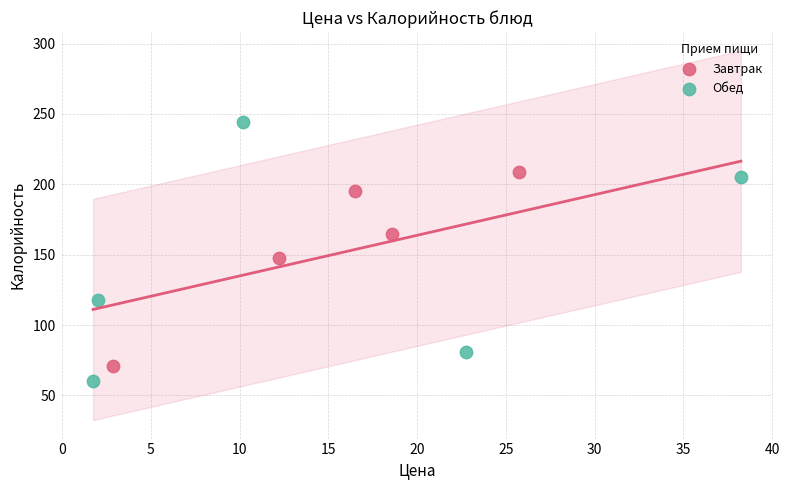

What are all the series names shown in the legend?

Завтрак, Обед